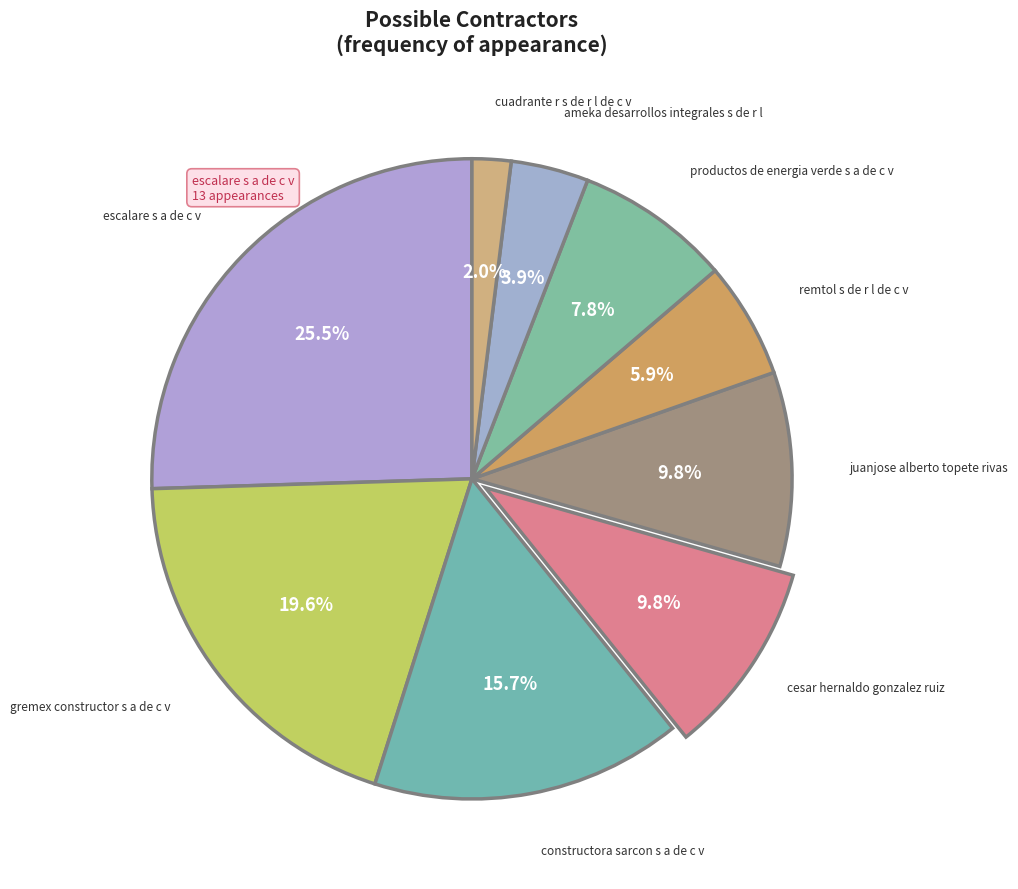

How many slices are in this pie chart?

9